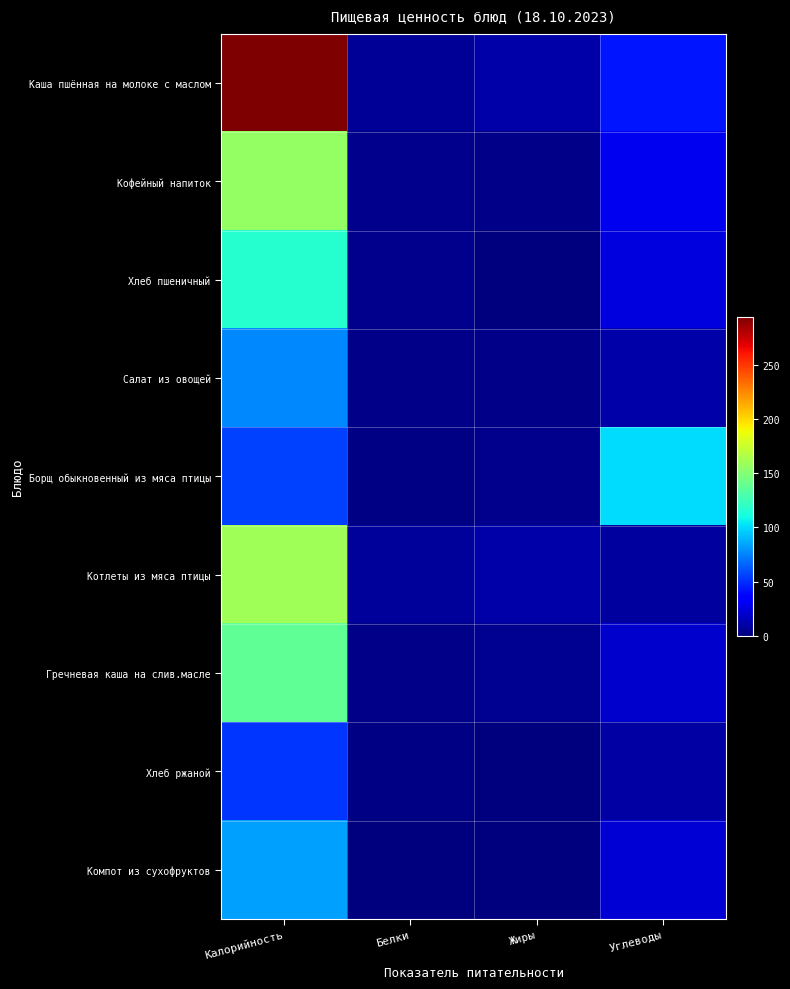

Rank the series at Углеводы from highest to lowest value.

Борщ обыкновенный из мяса птицы, Каша пшённая на молоке с маслом, Кофейный напиток, Хлеб пшеничный, Компот из сухофруктов, Гречневая каша на слив.масле, Салат из овощей, Хлеб ржаной, Котлеты из мяса птицы